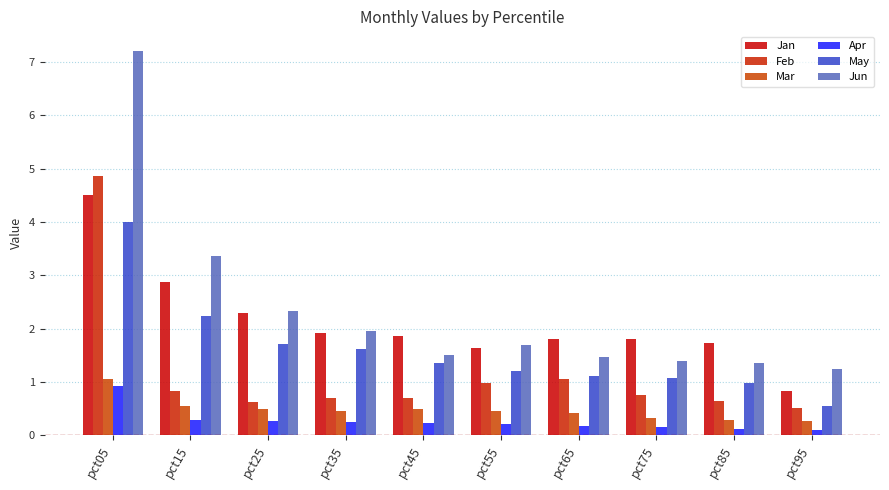

Reading left to right, extract all data points from this chart.

Jan: pct05=4.5	pct15=2.9	pct25=2.3	pct35=1.9	pct45=1.9	pct55=1.6	pct65=1.8	pct75=1.8	pct85=1.7	pct95=0.8
Feb: pct05=4.9	pct15=0.8	pct25=0.6	pct35=0.7	pct45=0.7	pct55=1.0	pct65=1.1	pct75=0.7	pct85=0.6	pct95=0.5
Mar: pct05=1.1	pct15=0.5	pct25=0.5	pct35=0.5	pct45=0.5	pct55=0.5	pct65=0.4	pct75=0.3	pct85=0.3	pct95=0.3
Apr: pct05=0.9	pct15=0.3	pct25=0.3	pct35=0.3	pct45=0.2	pct55=0.2	pct65=0.2	pct75=0.2	pct85=0.1	pct95=0.1
May: pct05=4.0	pct15=2.2	pct25=1.7	pct35=1.6	pct45=1.4	pct55=1.2	pct65=1.1	pct75=1.1	pct85=1.0	pct95=0.5
Jun: pct05=7.2	pct15=3.4	pct25=2.3	pct35=2.0	pct45=1.5	pct55=1.7	pct65=1.5	pct75=1.4	pct85=1.4	pct95=1.2